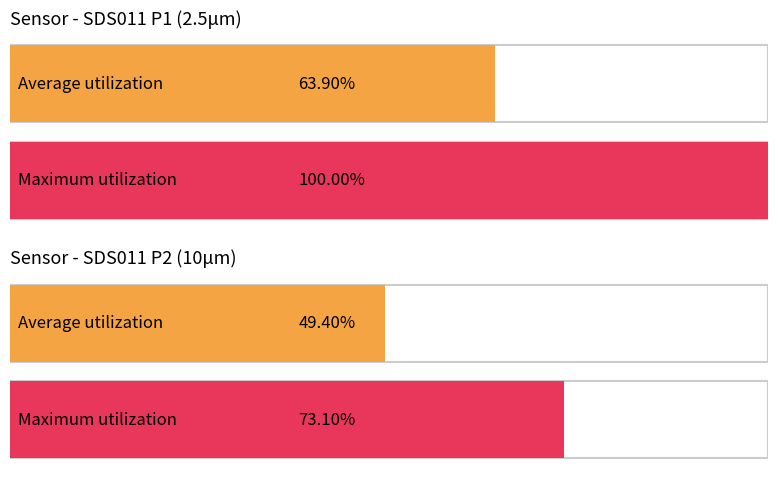

Rank the series by their maximum value, from highest to lowest.

Maximum utilization, Average utilization